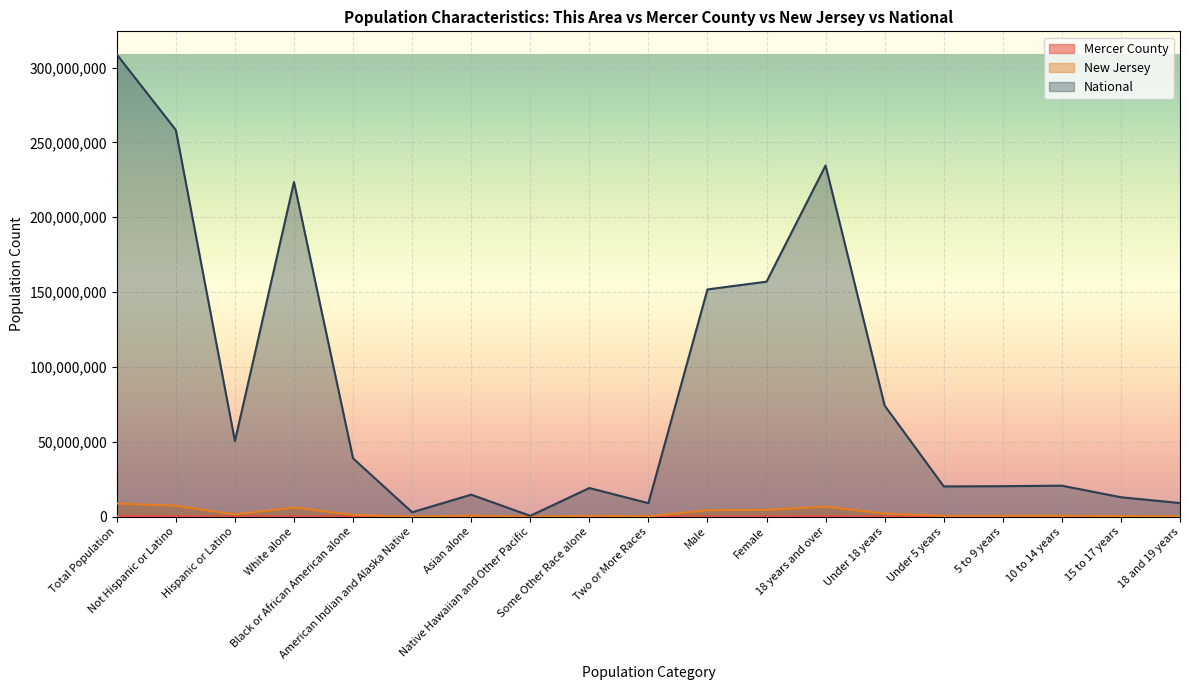

What is the spread (max minus min) of values at 18 and 19 years?

9073542